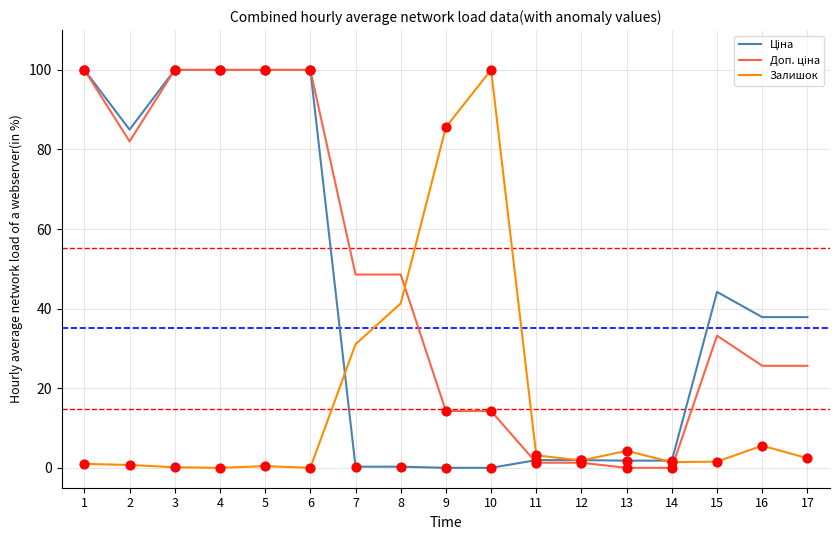

At which label does Залишок reach its peak?

10